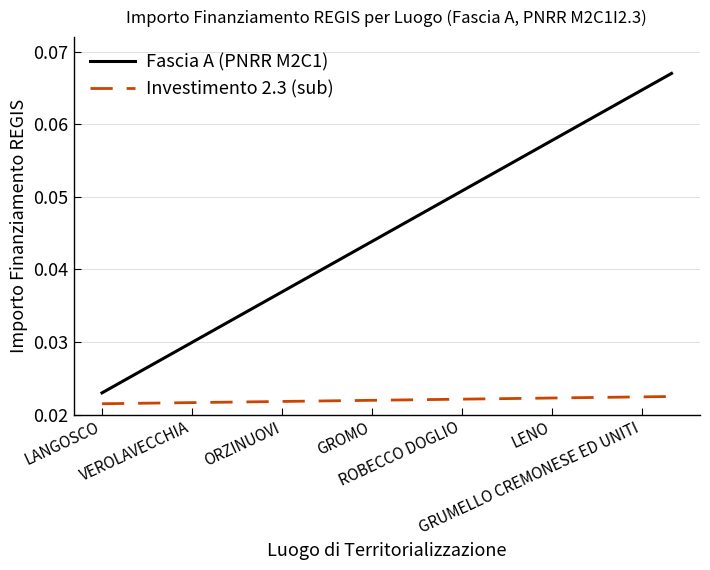

True or false: Fascia A (PNRR M2C1) and Investimento 2.3 (sub) intersect in this chart.

False